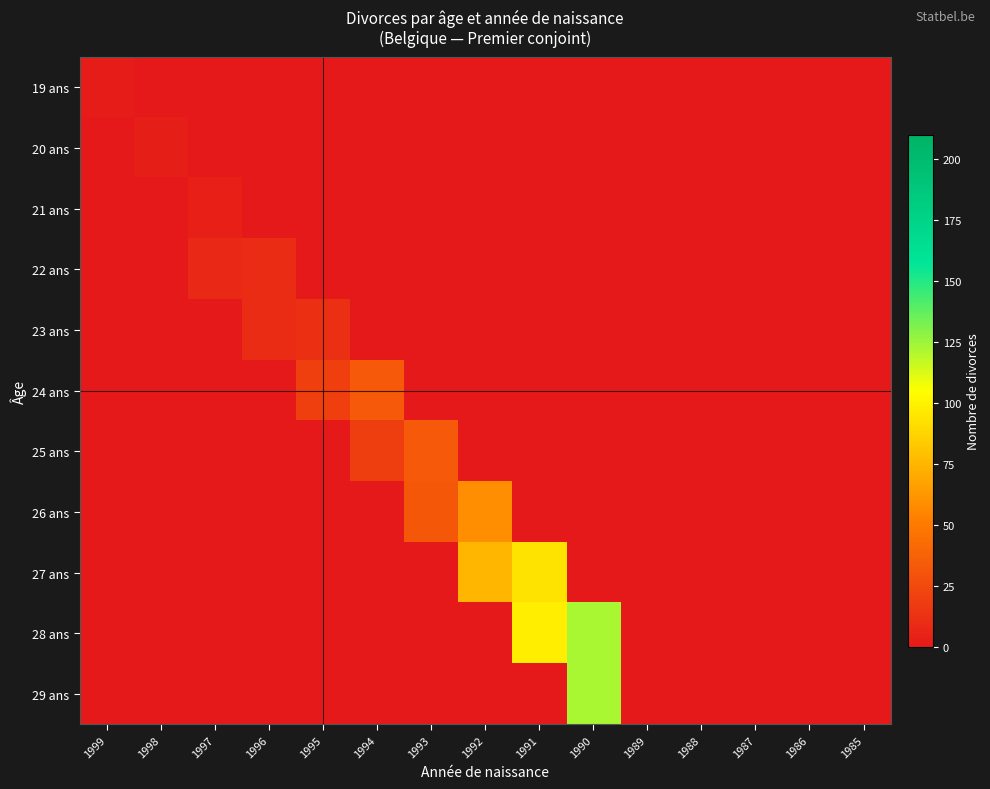

What is the total value across all series at 1996?

20